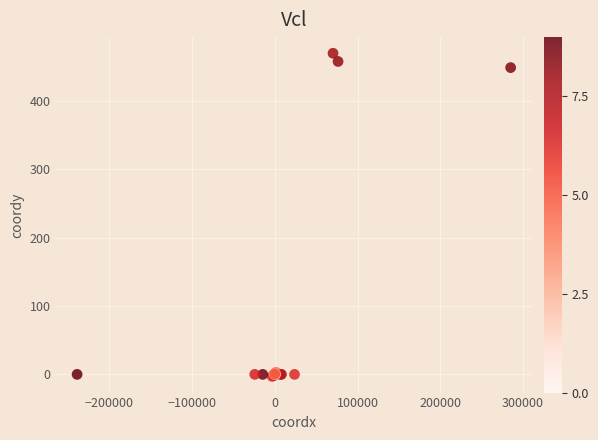

What Y value in the scatter plot is closest to 233?

449